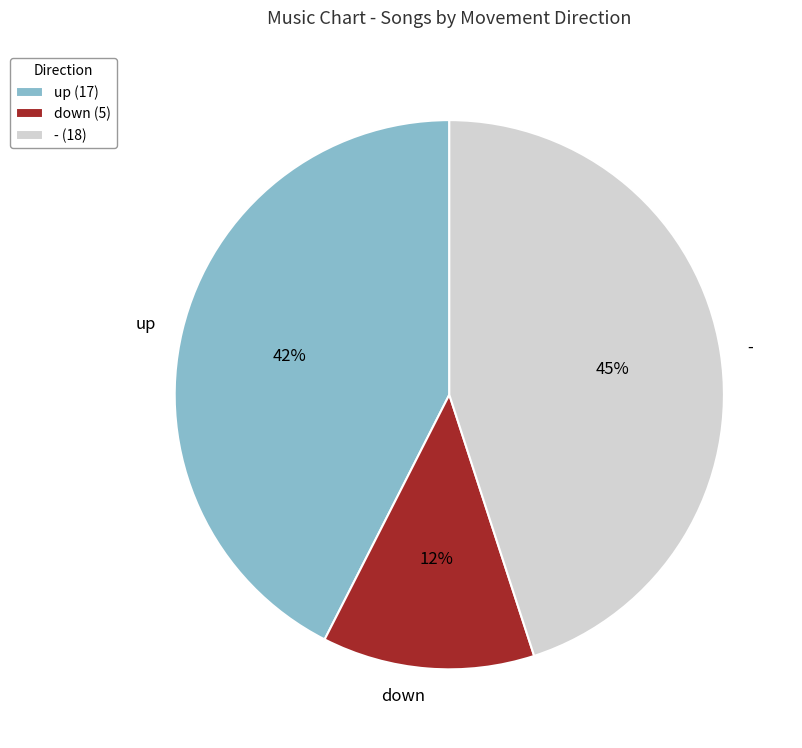

The down slice represents 12% of the pie. True or false?

True